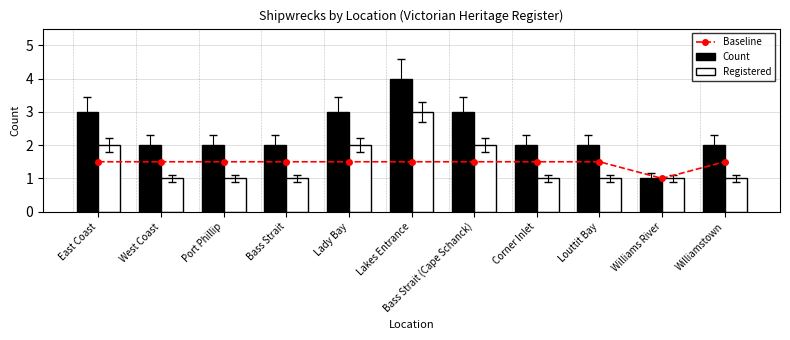

Between East Coast and Corner Inlet, which series saw the biggest shift?

Count